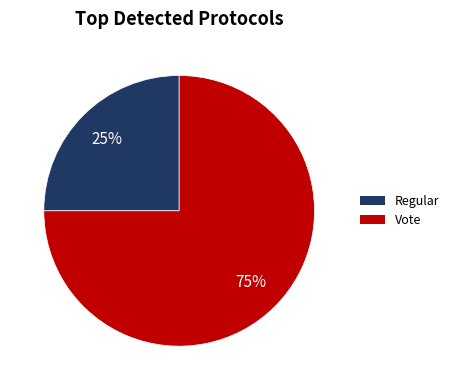

True or false: Vote accounts for 64% of the total.

False